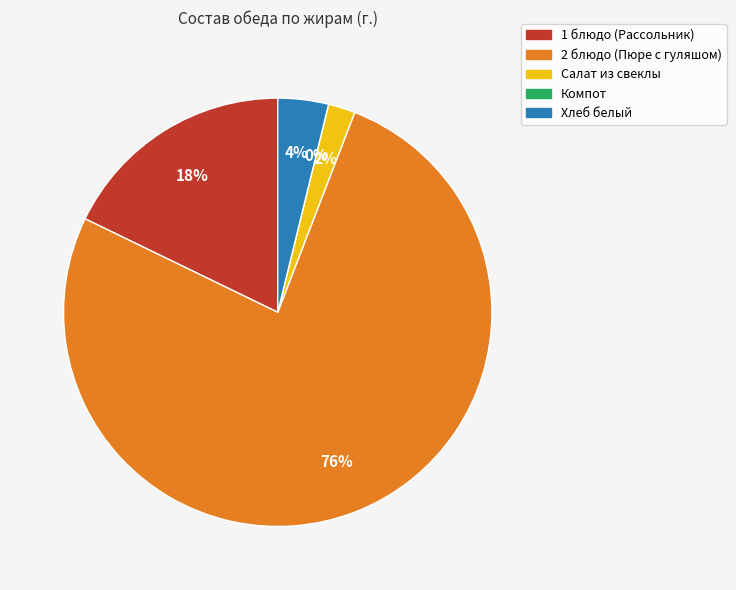

What is the change in value from Салат из свеклы to Хлеб белый?

+0.7